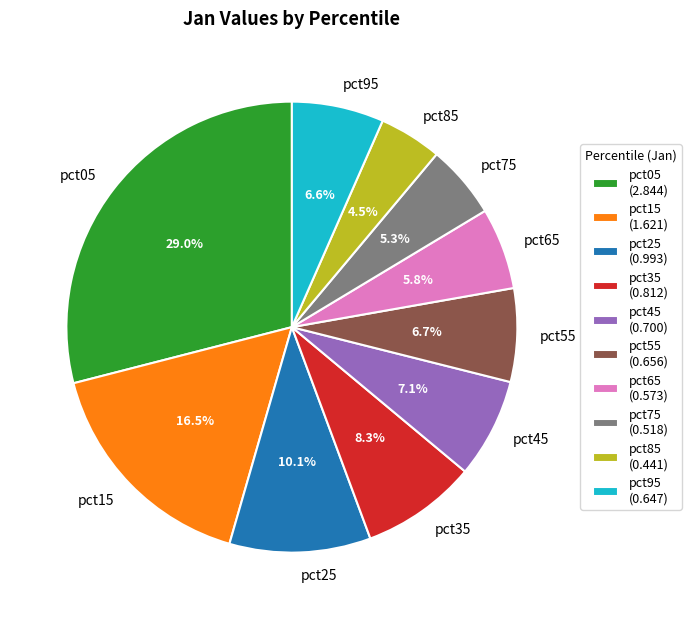

Is it true that pct85 is 10% of the pie?

False